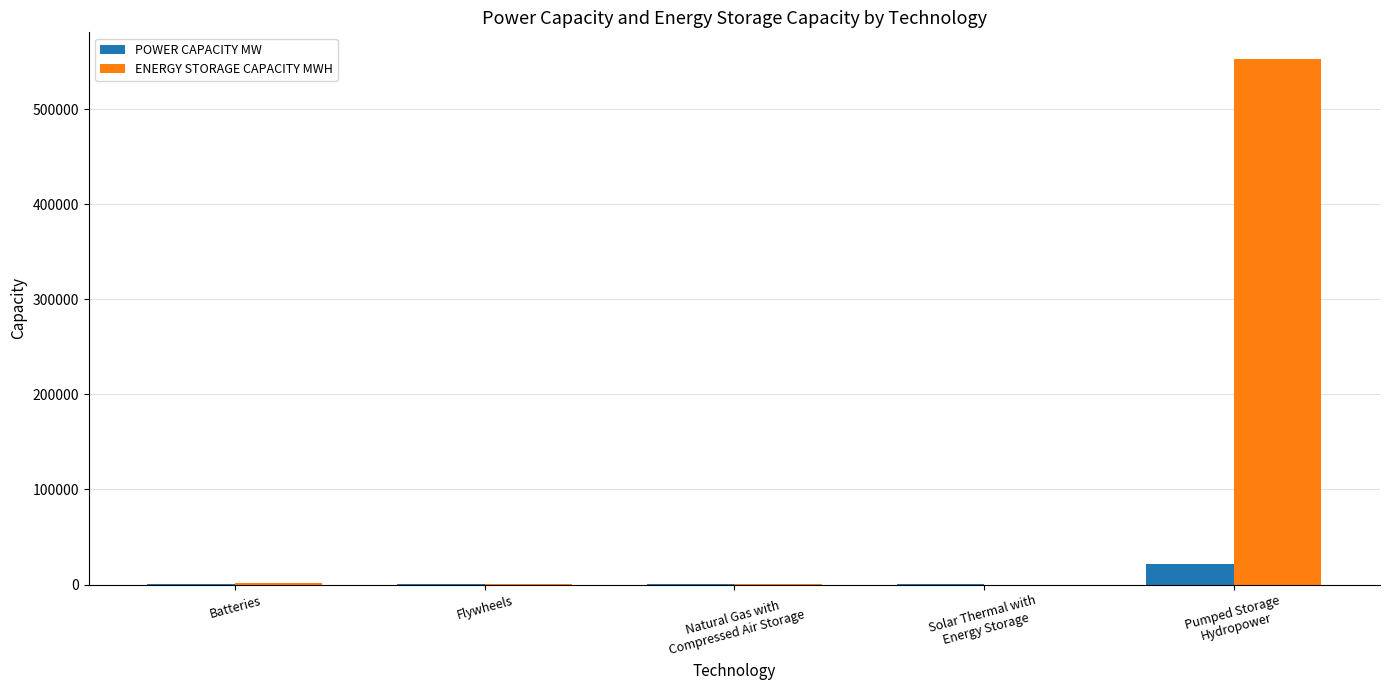

Which series has the largest total across all categories?

ENERGY STORAGE CAPACITY MWH